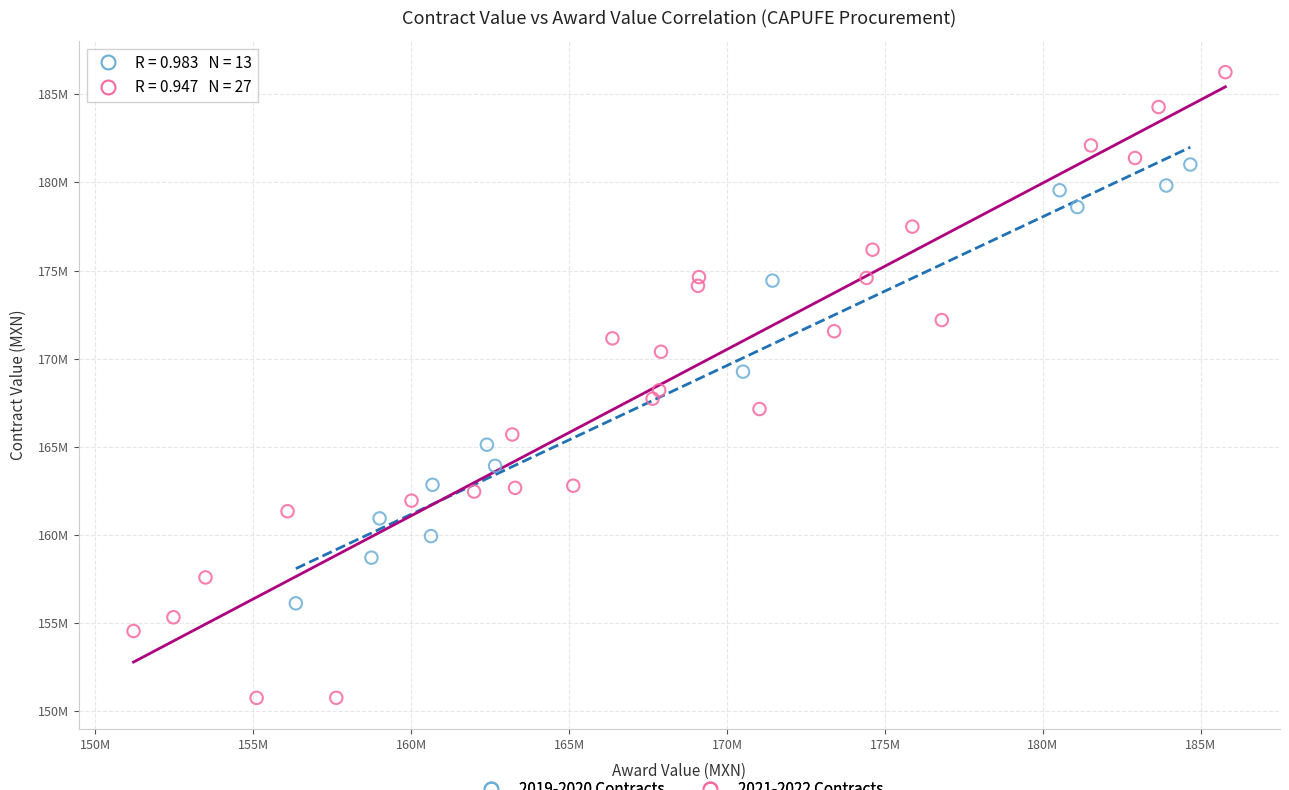

Which series reaches the maximum Y coordinate?

2021-2022 Contracts